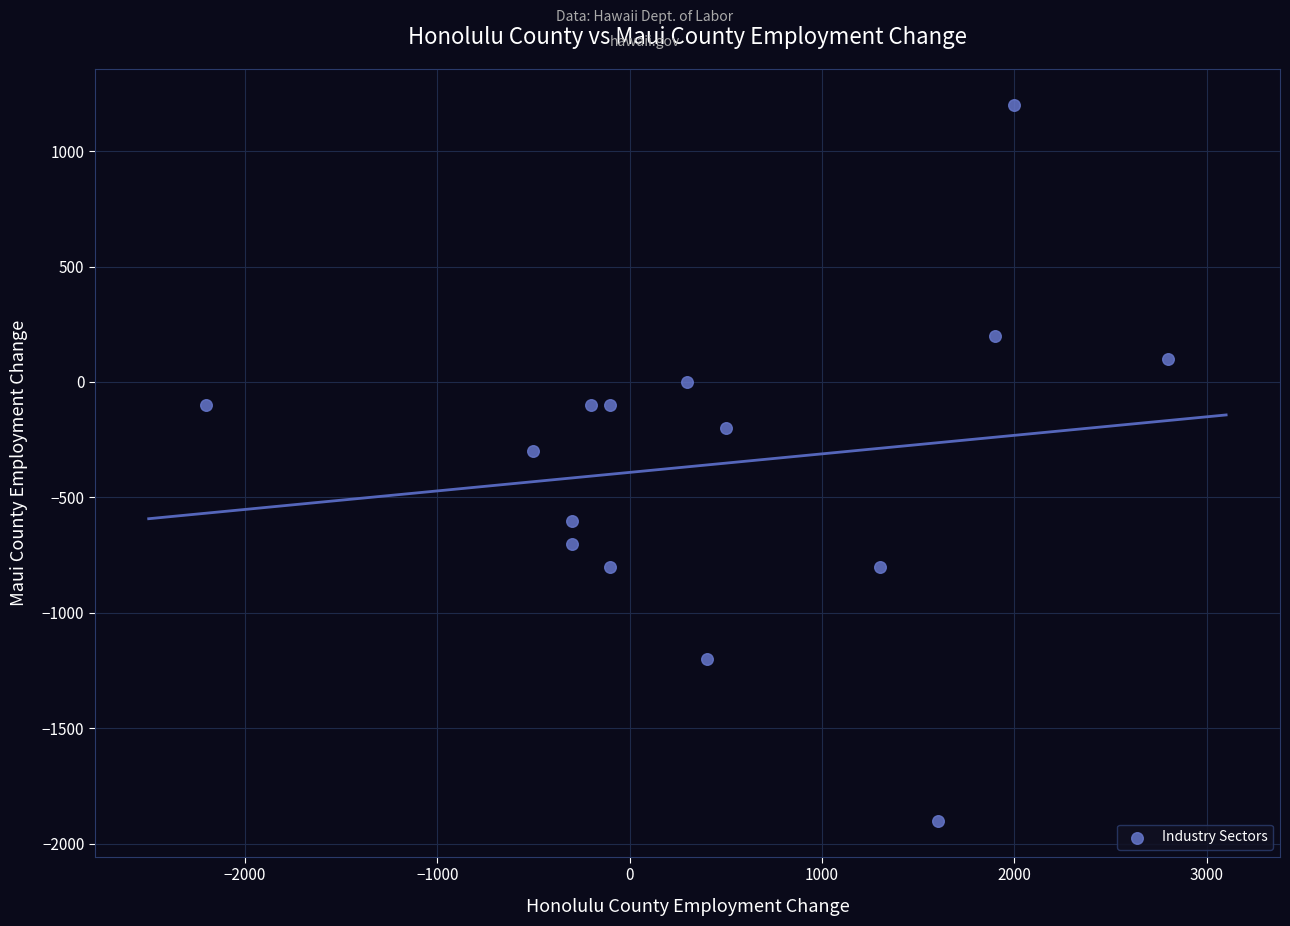

What is the range of X values (max minus min)?

5000